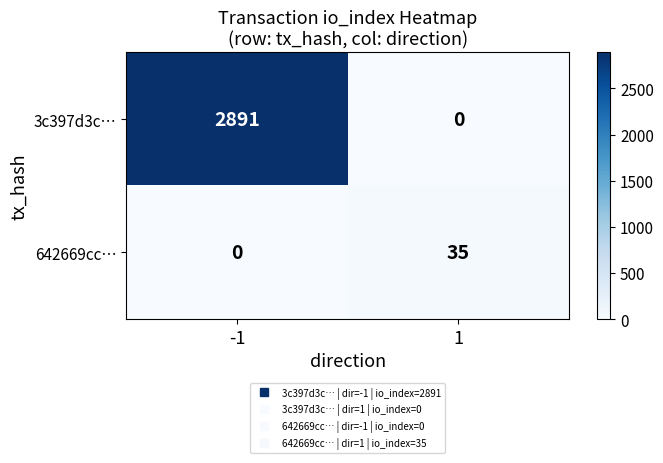

Is the value of 3c397d3c… at -1 greater than the value of 642669cc… at -1?

Yes